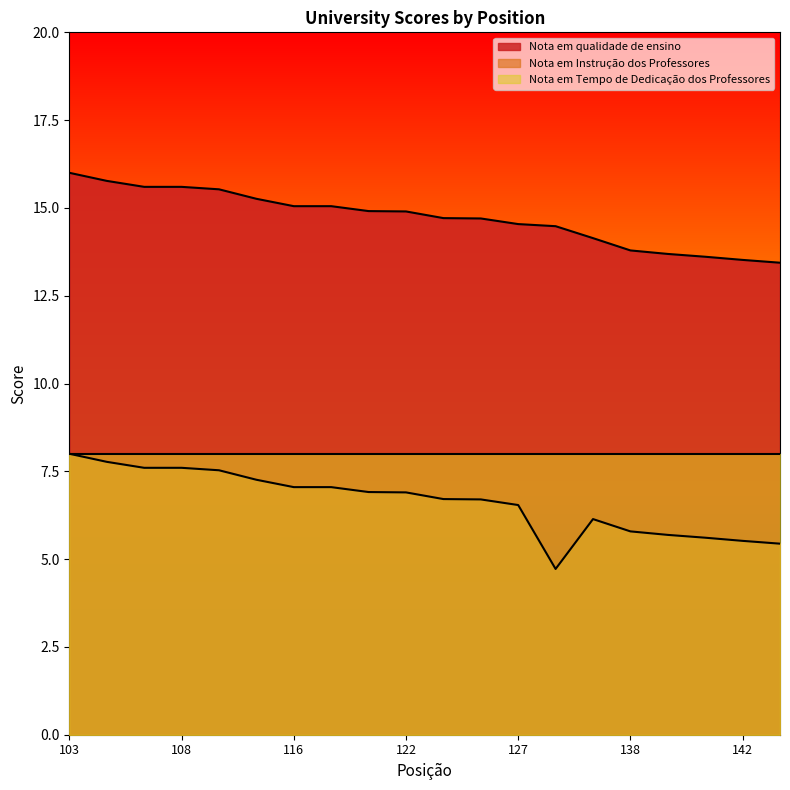

At which label does Nota em Instrução dos Professores first exceed 6?

103